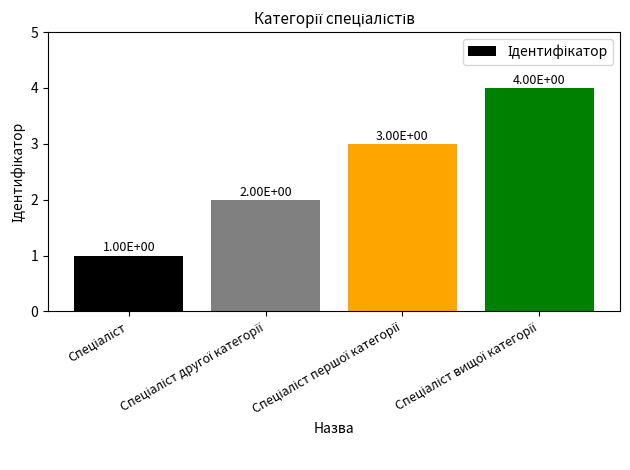

Reading right to left, extract all data points from this chart.

4	3	2	1